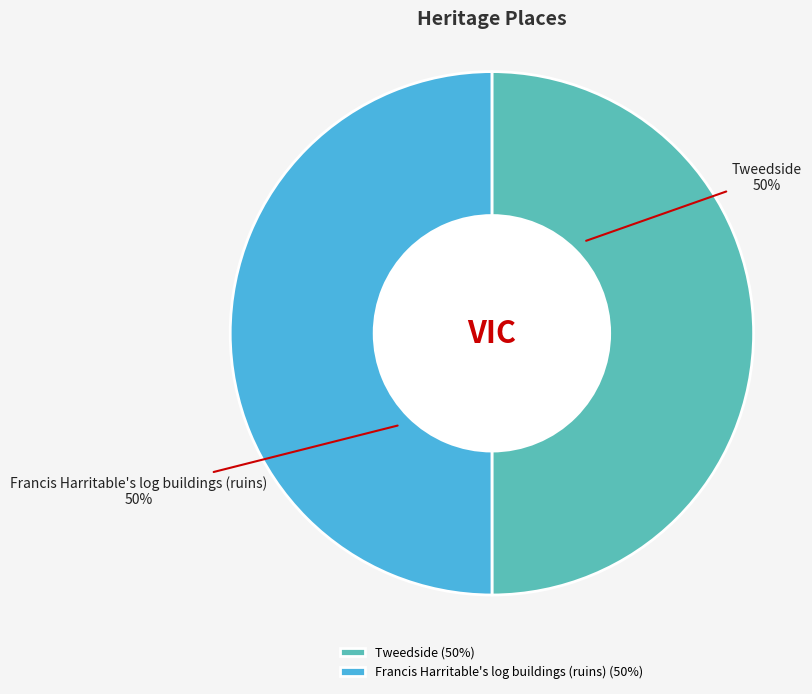

Is it true that Francis Harritable's log buildings (ruins) is 50% of the pie?

True